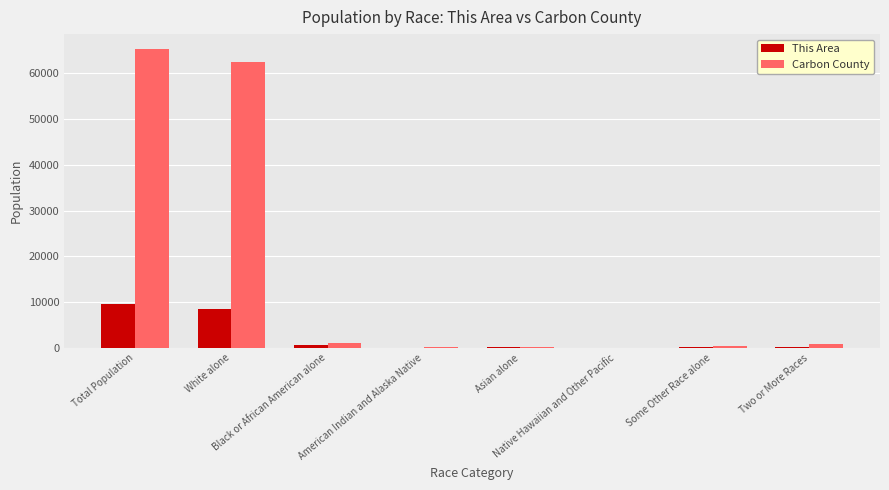

Which series has the largest total across all categories?

Carbon County